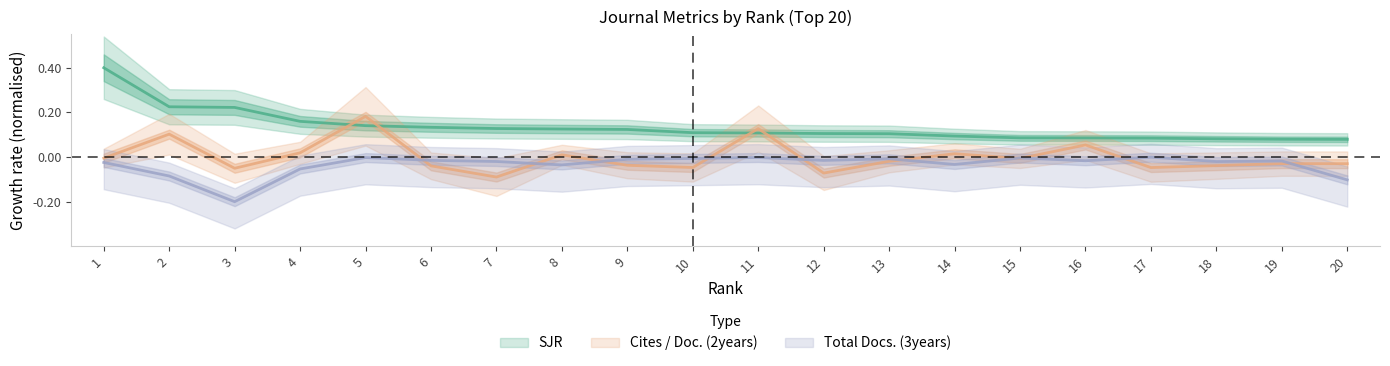

At which category is the sum across all series the highest?

1